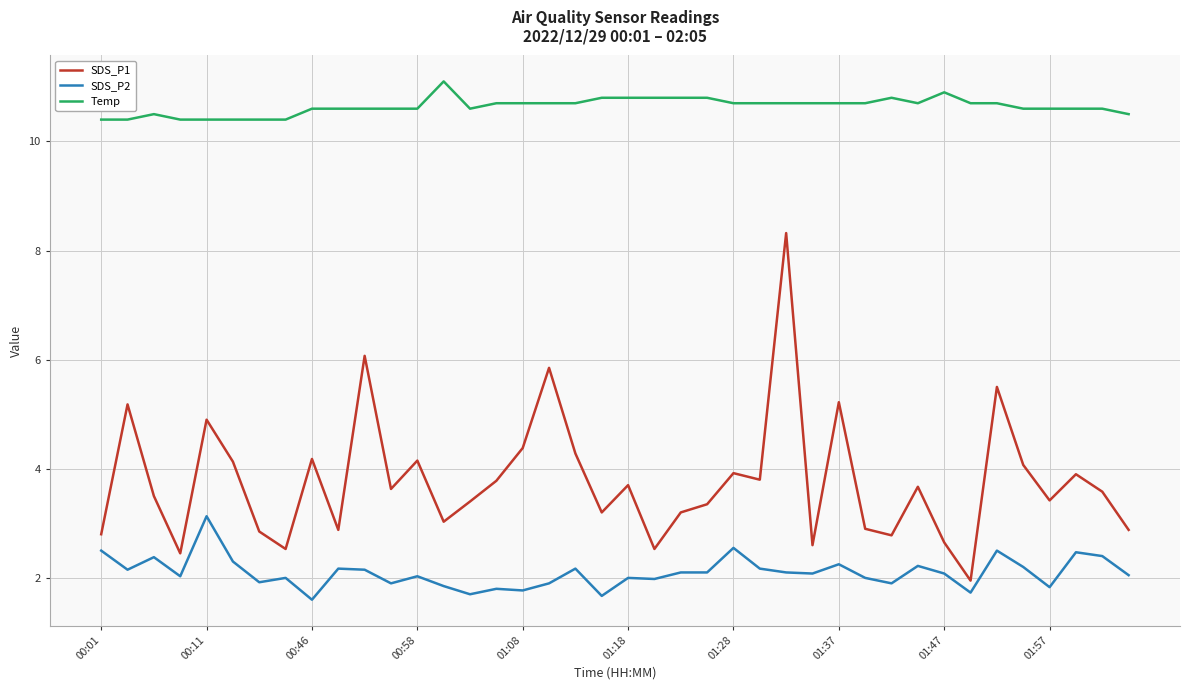

Which series has the widest spread of values?

SDS_P1